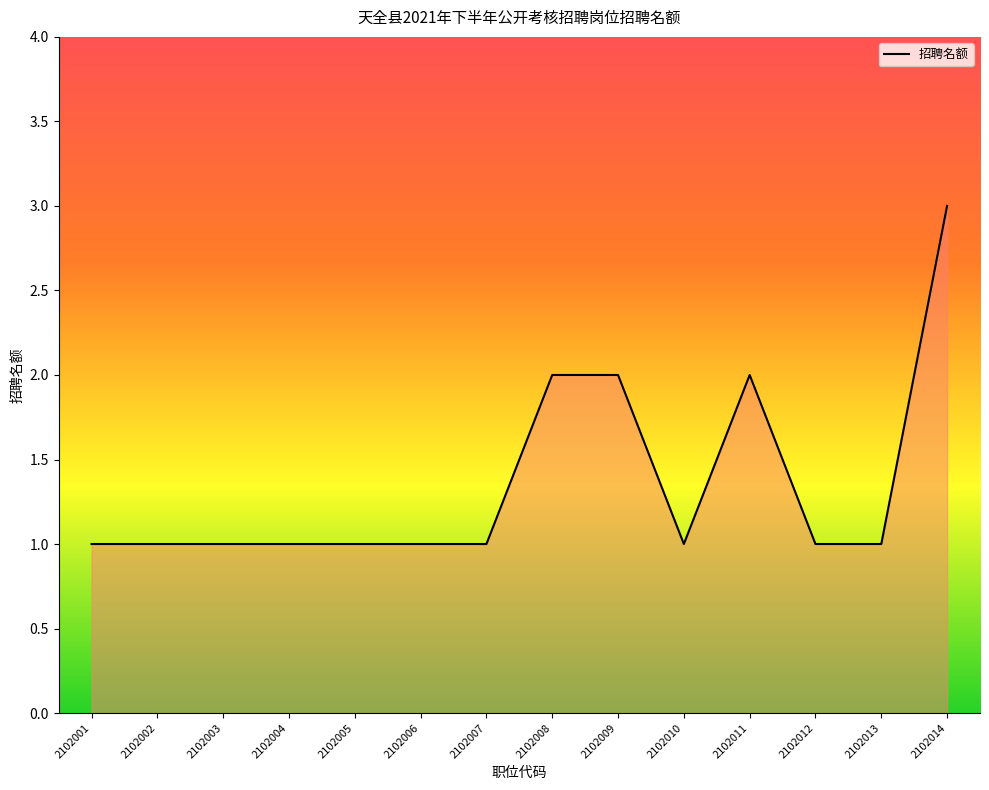

What is the smallest value displayed?

1